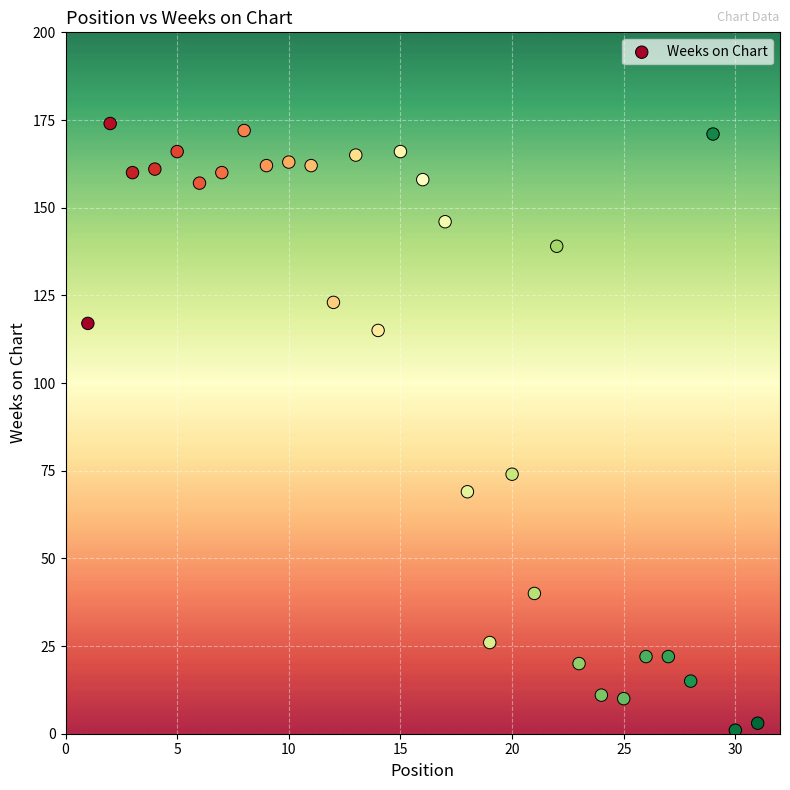

What is the range of Y values (max minus min)?

173